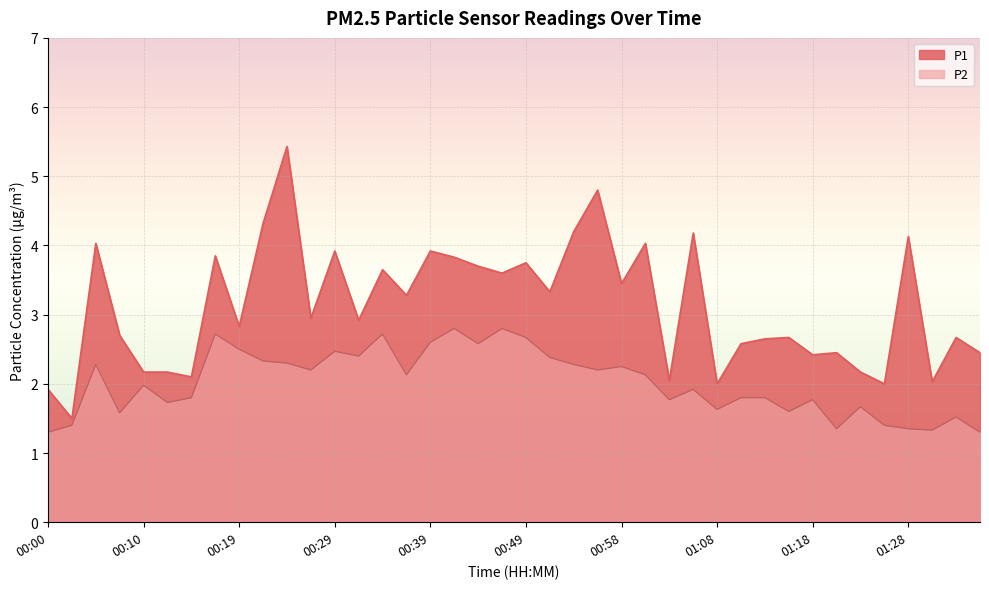

Rank the series at 00:41 from highest to lowest value.

P1, P2